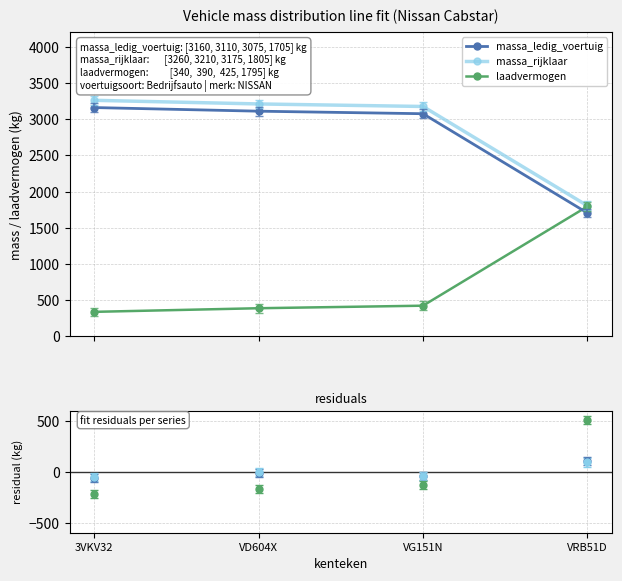

Does the chart display data point markers on the line(s)?

Yes